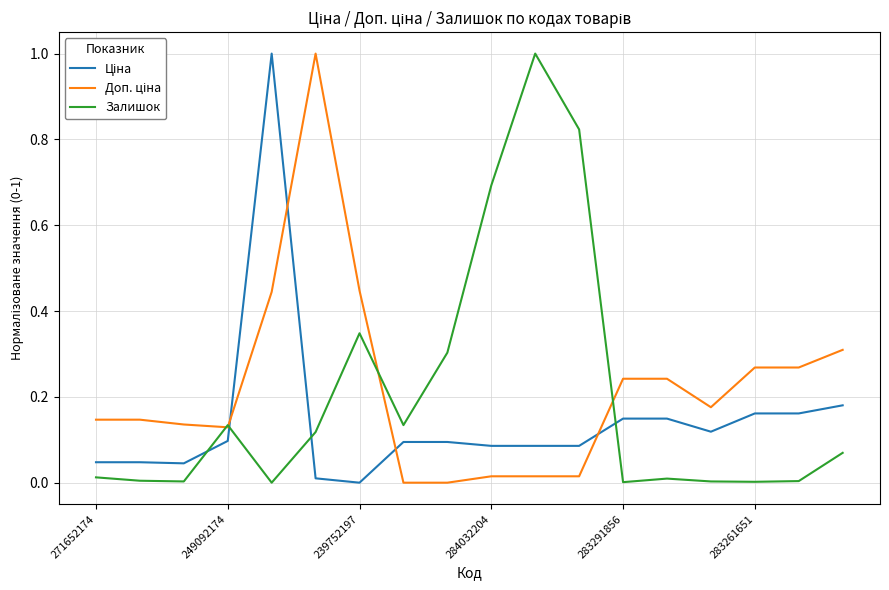

What is the greatest value displayed?

1.0